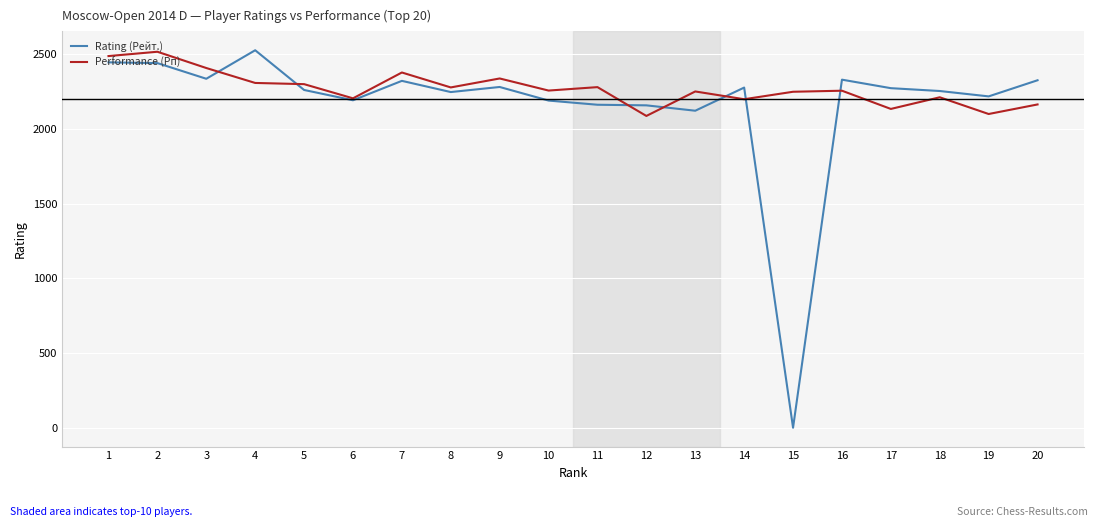

Which series has the largest range (max minus min)?

Rating (Рейт.)